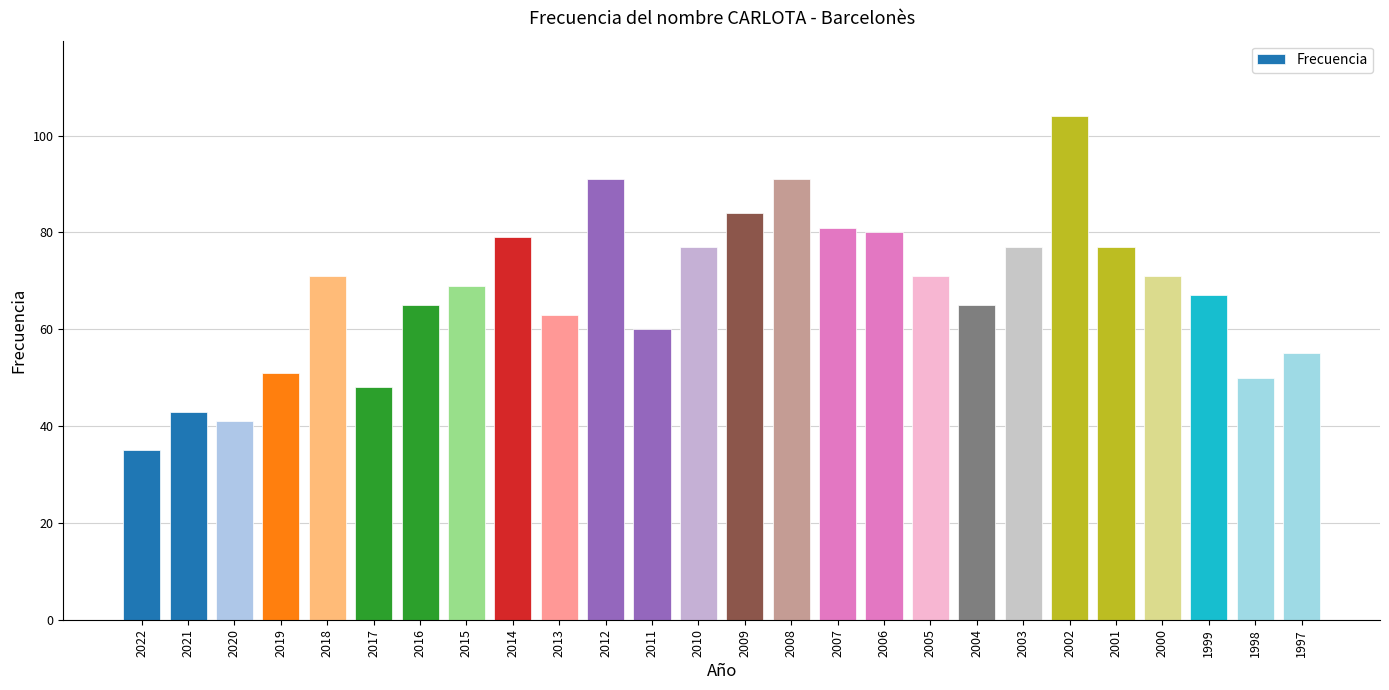

What is the value of the 26th bar from the left?

55